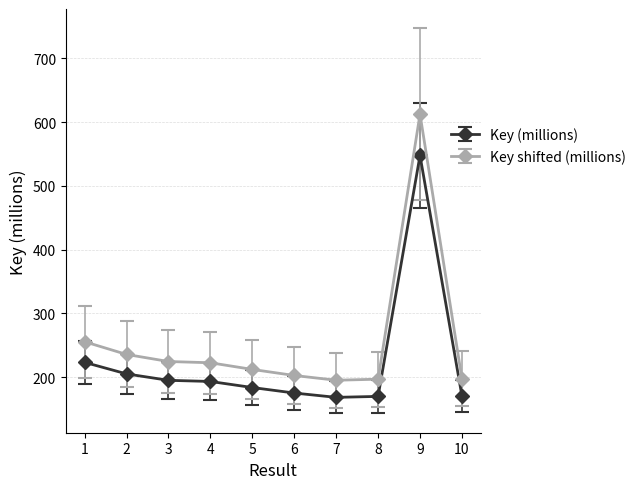

What is the sum of all Key shifted (millions) values?

2555.7